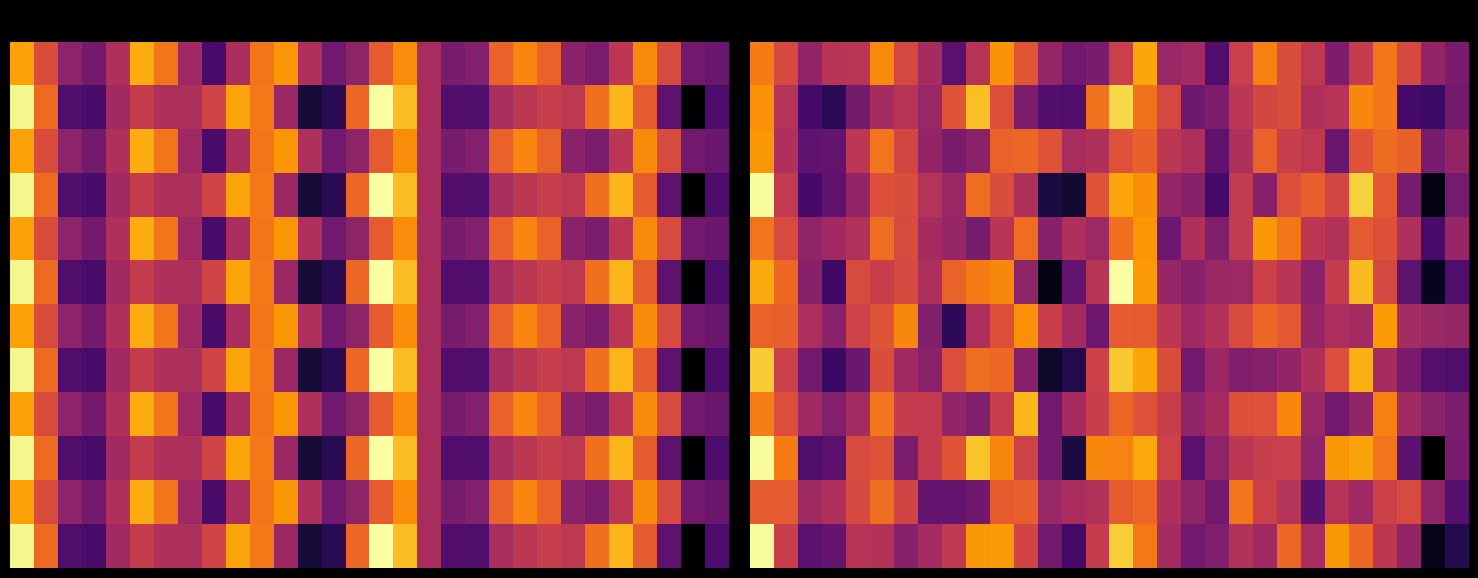

At how many categories does at least one series exceed 0?

30